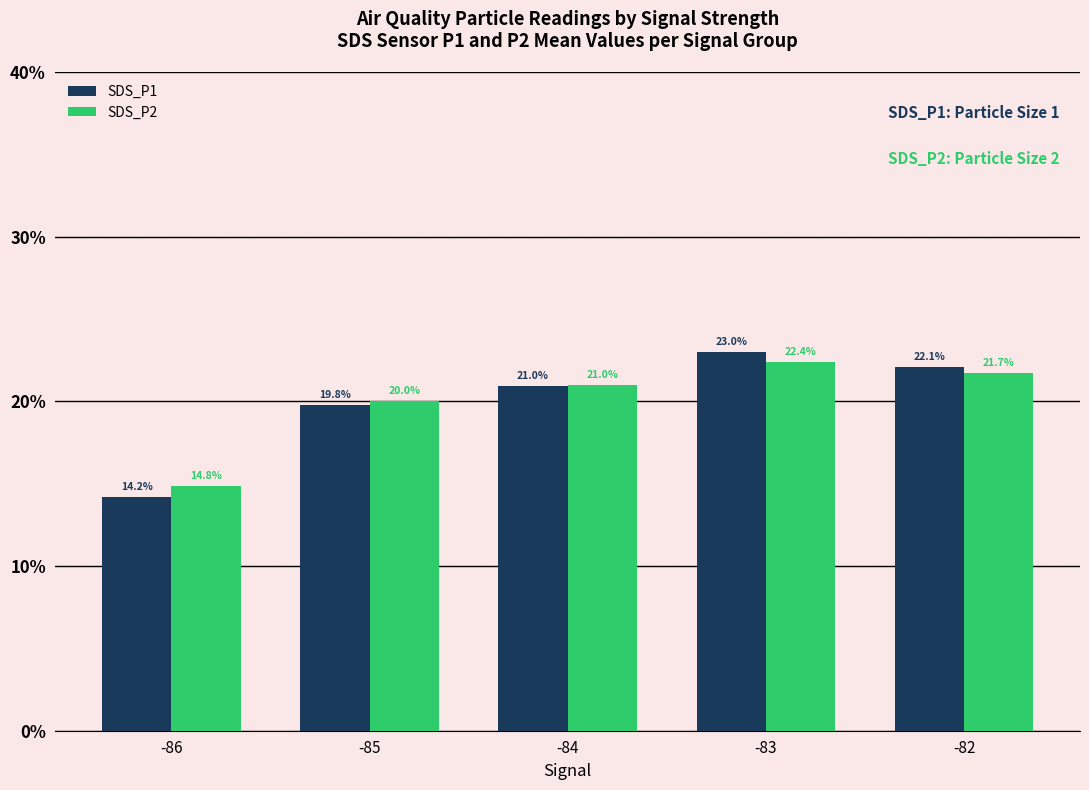

How many groups of bars are there?

5